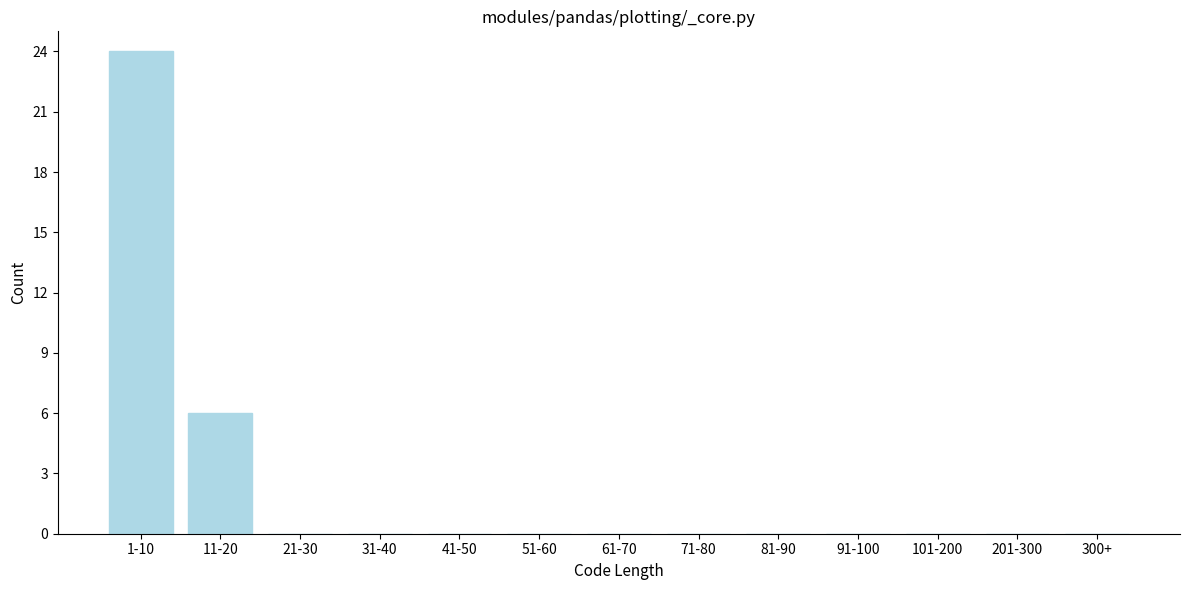

Reading left to right, list all the values displayed in this chart.

1-10=24	11-20=6	21-30=0	31-40=0	41-50=0	51-60=0	61-70=0	71-80=0	81-90=0	91-100=0	101-200=0	201-300=0	300+=0